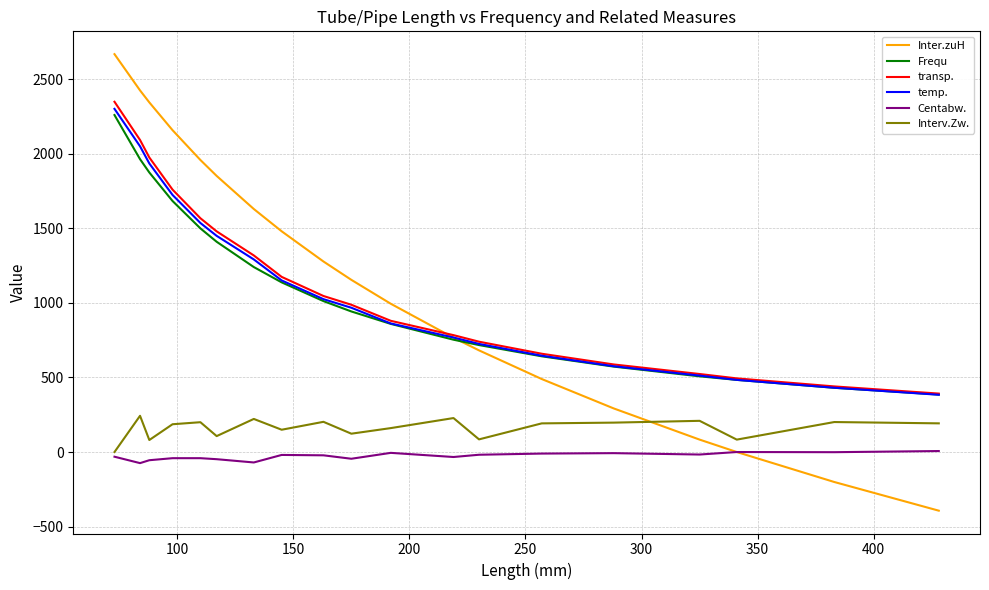

What are all the series names shown in the legend?

Inter.zuH, Frequ, transp., temp., Centabw., Interv.Zw.